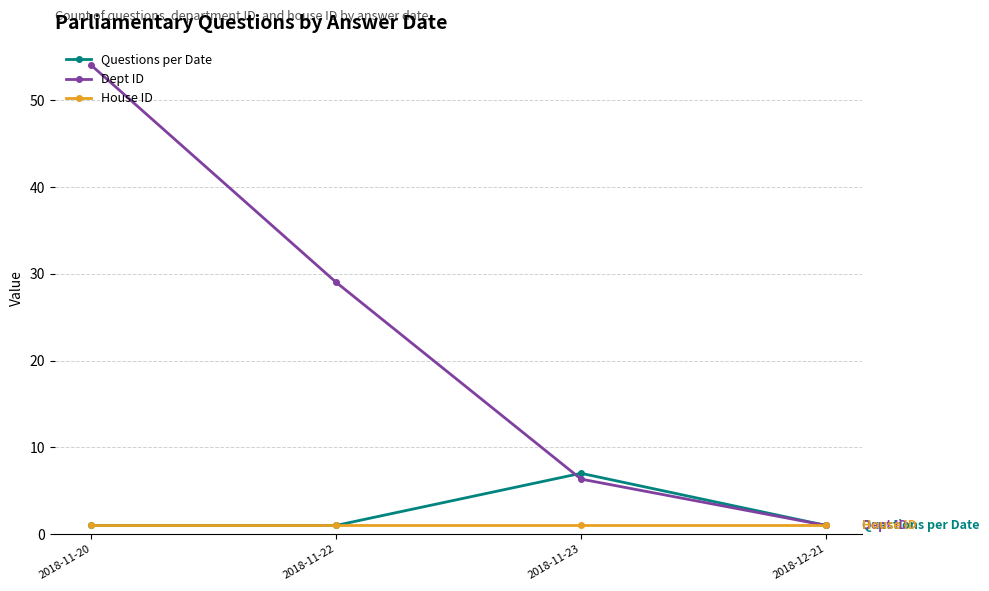

What is the average value of the Questions per Date series?

2.5